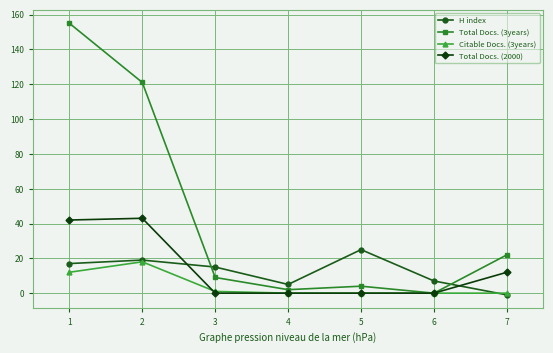

Is the value of Total Docs. (3years) at 3 greater than the value of Citable Docs. (3years) at 5?

Yes